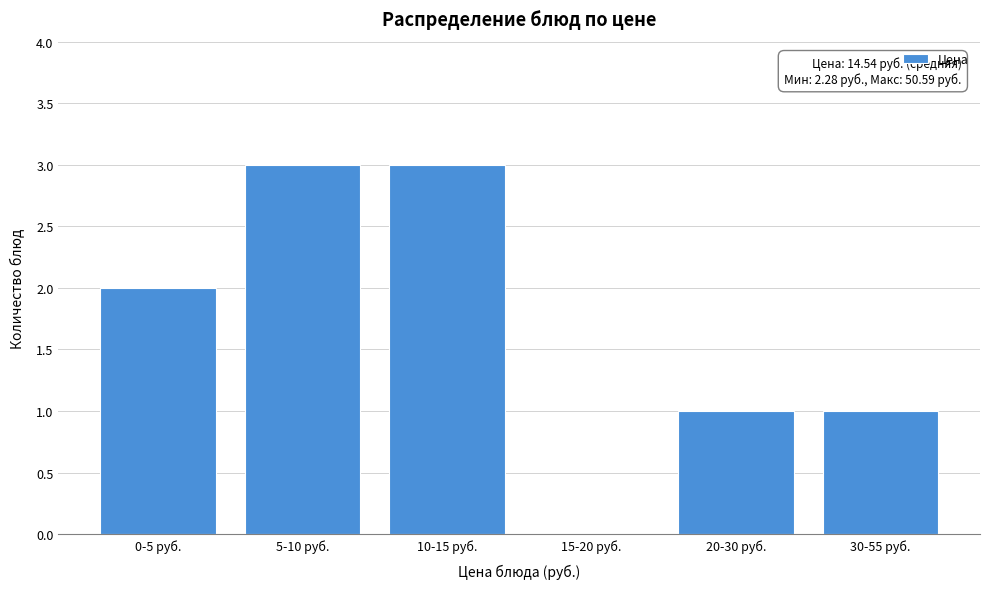

Reading left to right, list all the values displayed in this chart.

0-5 руб.=2	5-10 руб.=3	10-15 руб.=3	15-20 руб.=0	20-30 руб.=1	30-55 руб.=1